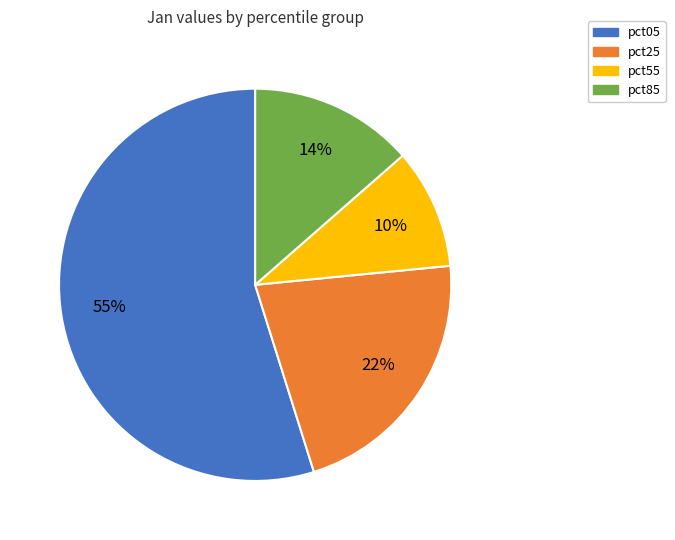

To the nearest percent, what is the average slice percentage?

25%